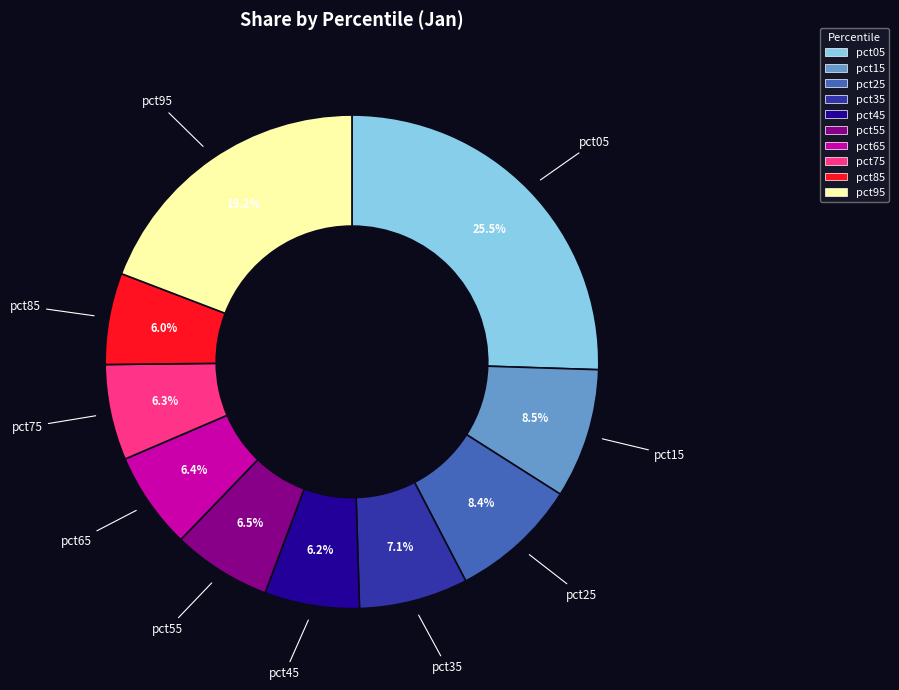

What is the largest slice in the pie chart?

pct05